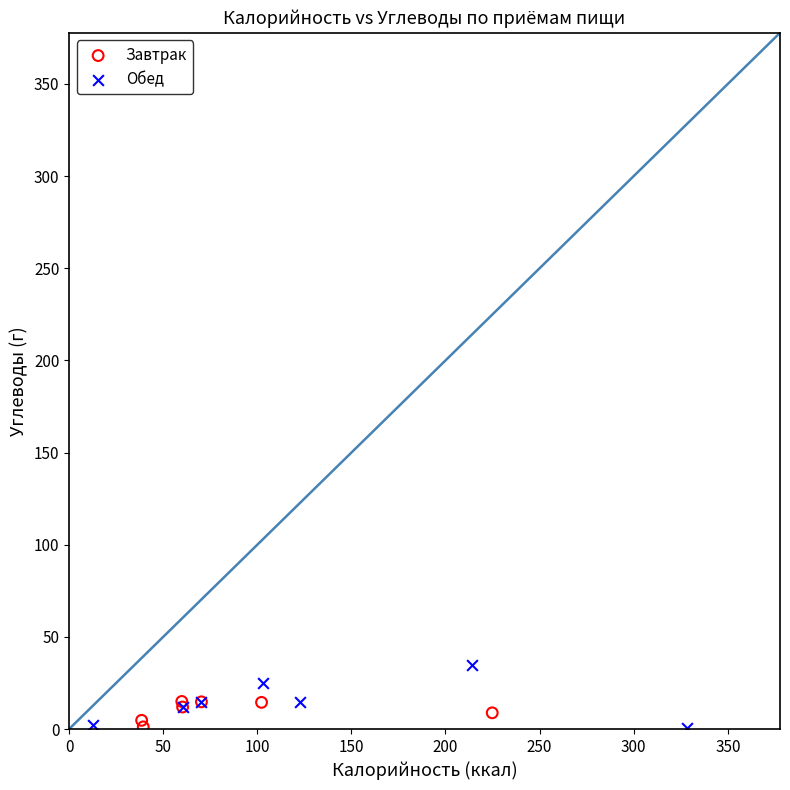

What are all the series names shown in the legend?

Завтрак, Обед